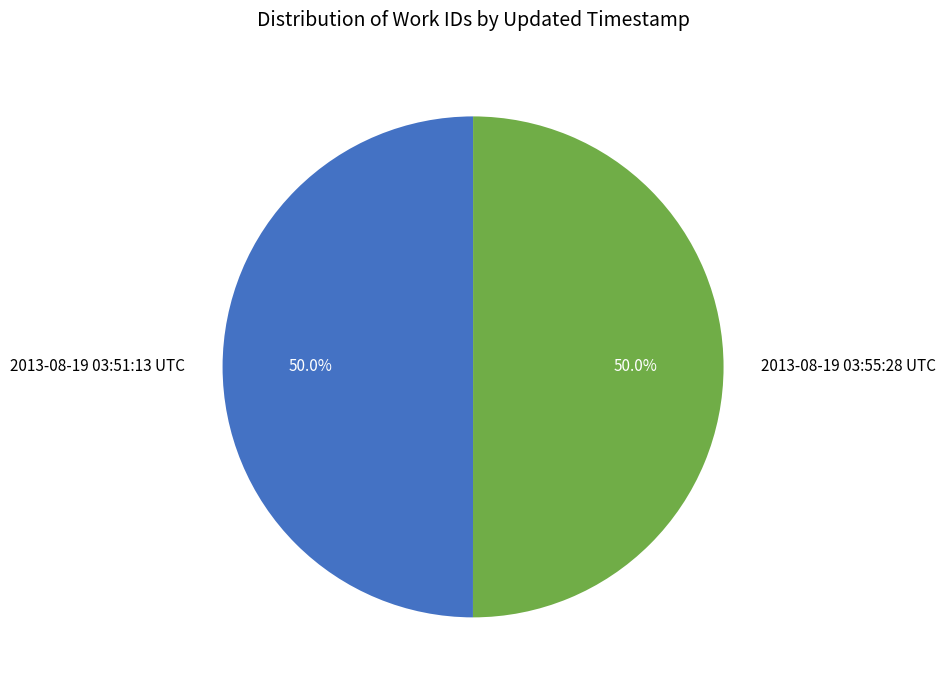

What is the total percentage of 2013-08-19 03:55:28 UTC and 2013-08-19 03:51:13 UTC?

100.0%